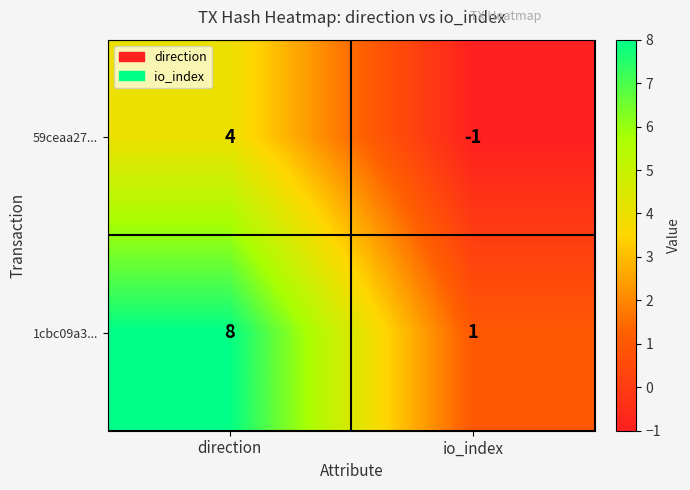

What is the difference between the highest and lowest values at direction?

4